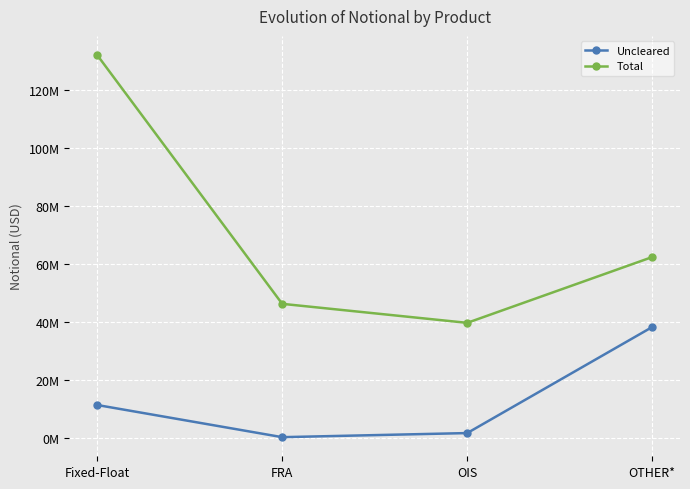

True or false: Uncleared and Total intersect in this chart.

False